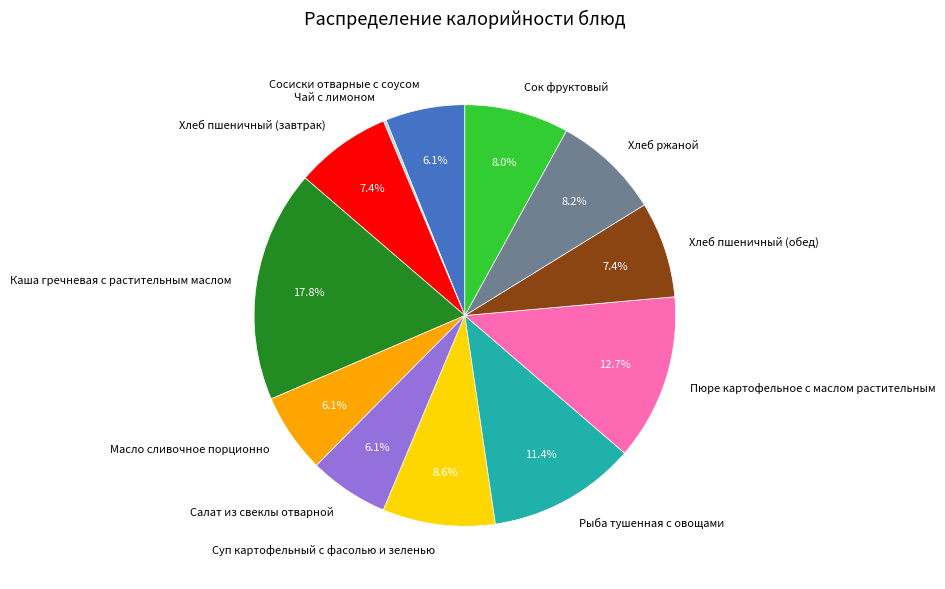

To the nearest percent, what is the combined percentage of Салат из свеклы отварной and Масло сливочное порционно?

12%